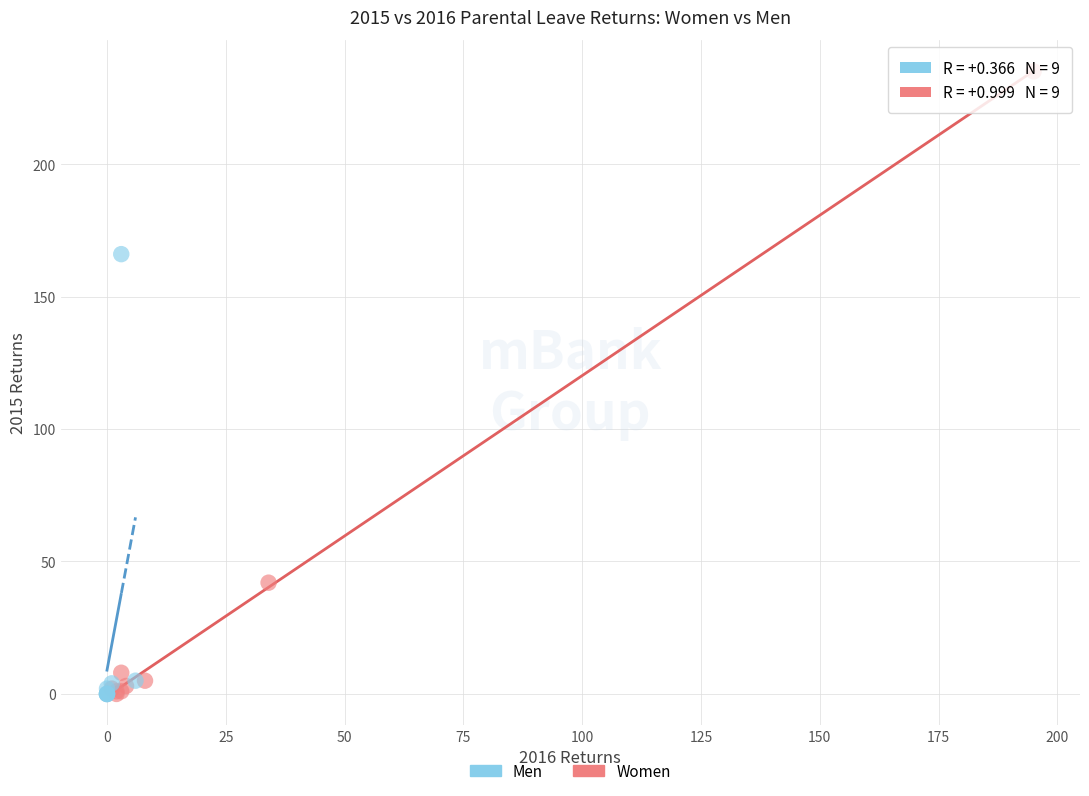

Which series reaches the maximum Y coordinate?

Women